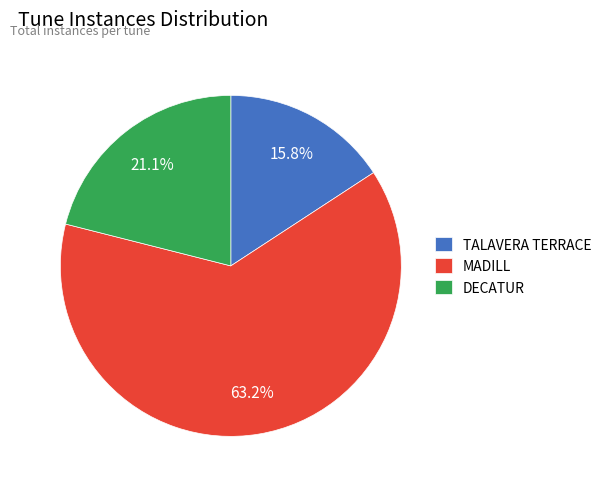

How many slices are in this pie chart?

3